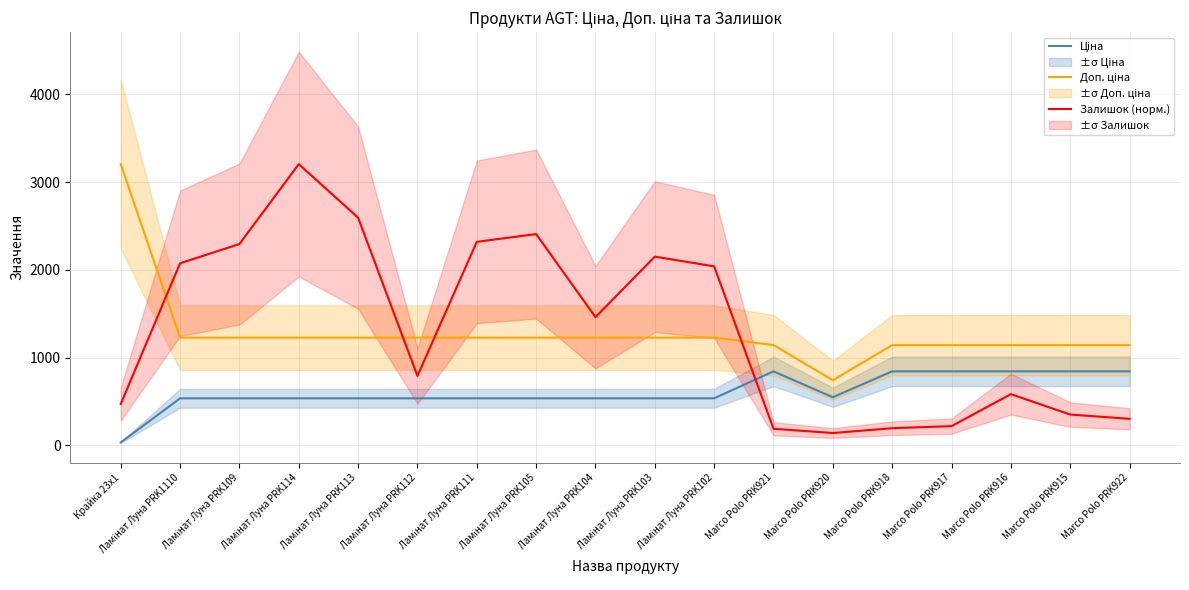

Which series has the widest spread of values?

Залишок (норм.)